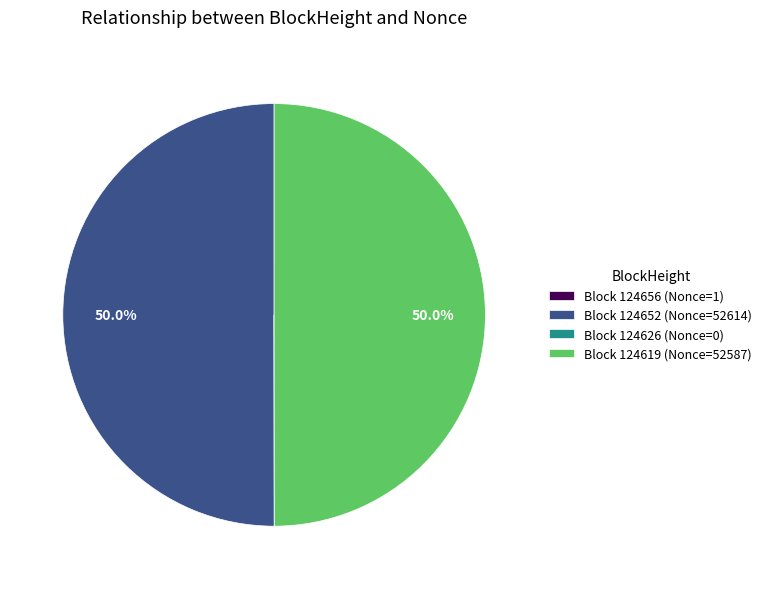

Combined, what portion of the pie is Block 124619 (Nonce=52587) and Block 124652 (Nonce=52614)?

100.0%